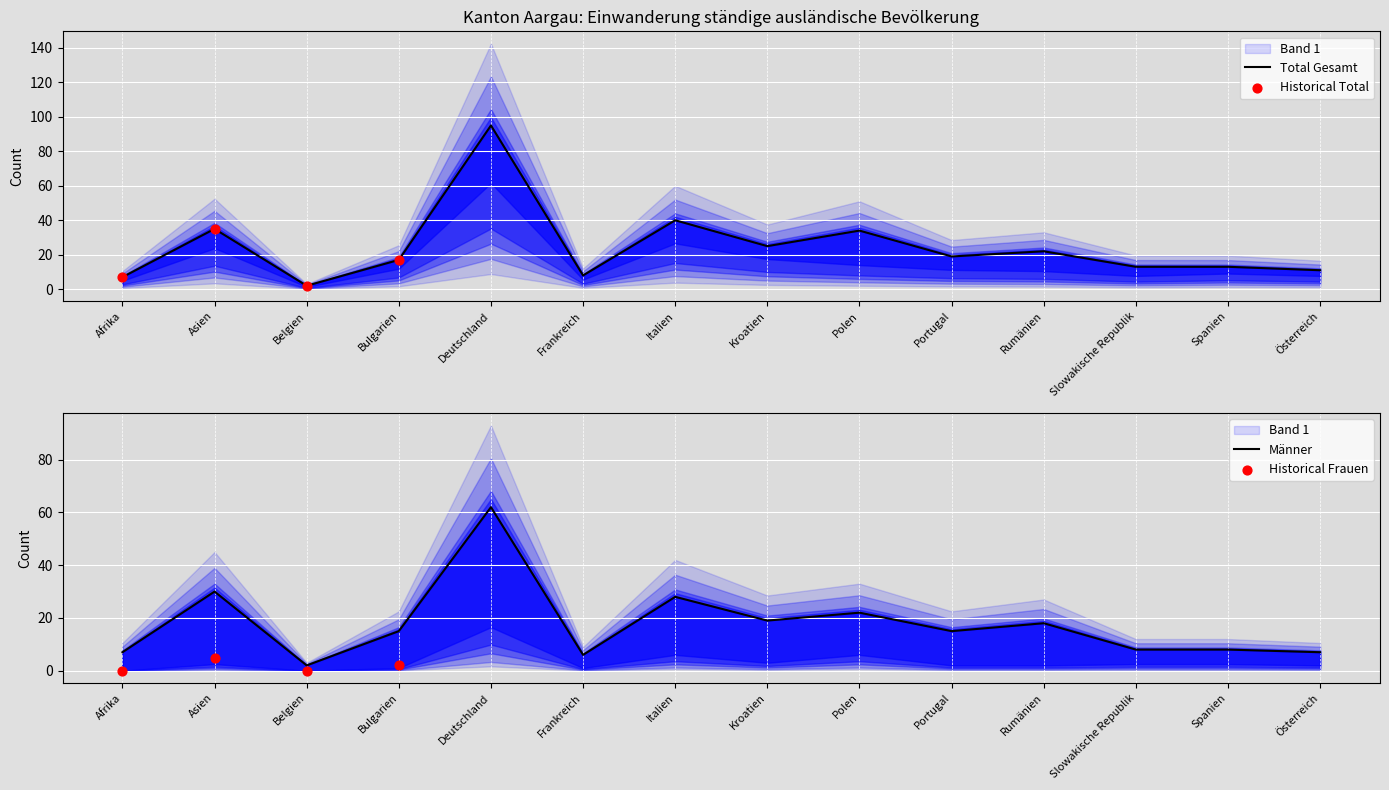

Is the value of Total Kurzaufenthalter (L) at Spanien greater than the value of Total Gesamt at Deutschland?

No